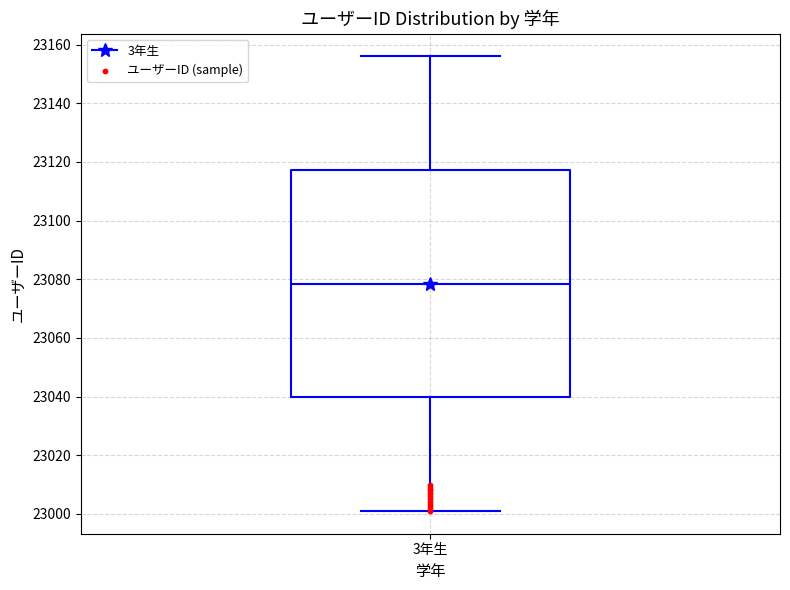

Read this box plot against the y-axis: the position of the median line, the range covered by the box, and the ends of both whiskers. The values are not printed on the chart, so give them approximately, as read against the axis.

median 23078, box 23040 to 23118, whiskers 23002 to 23156